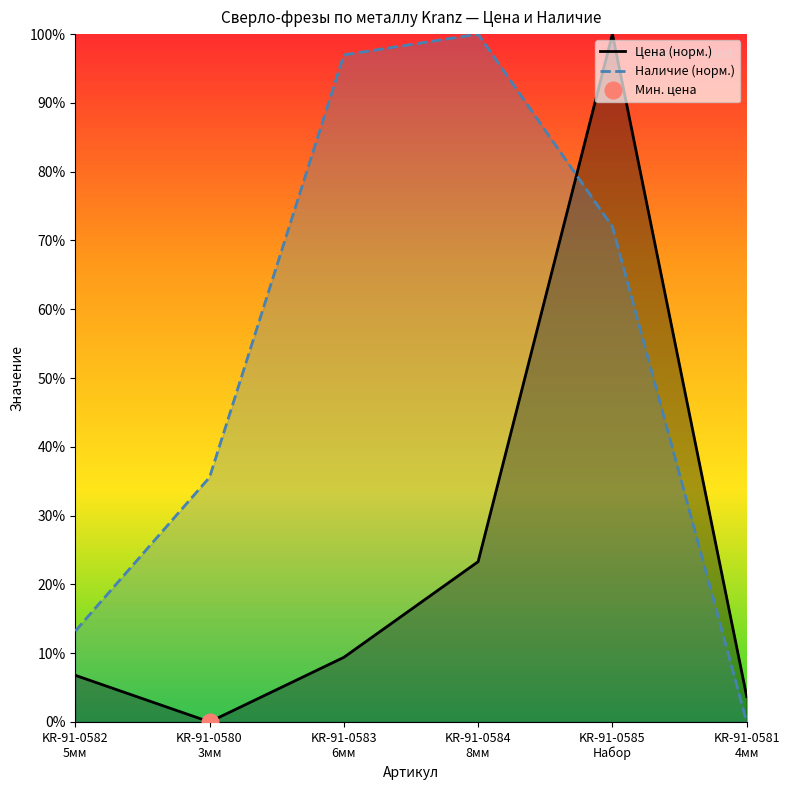

How many data points in Цена (норм.) are above 9?

3